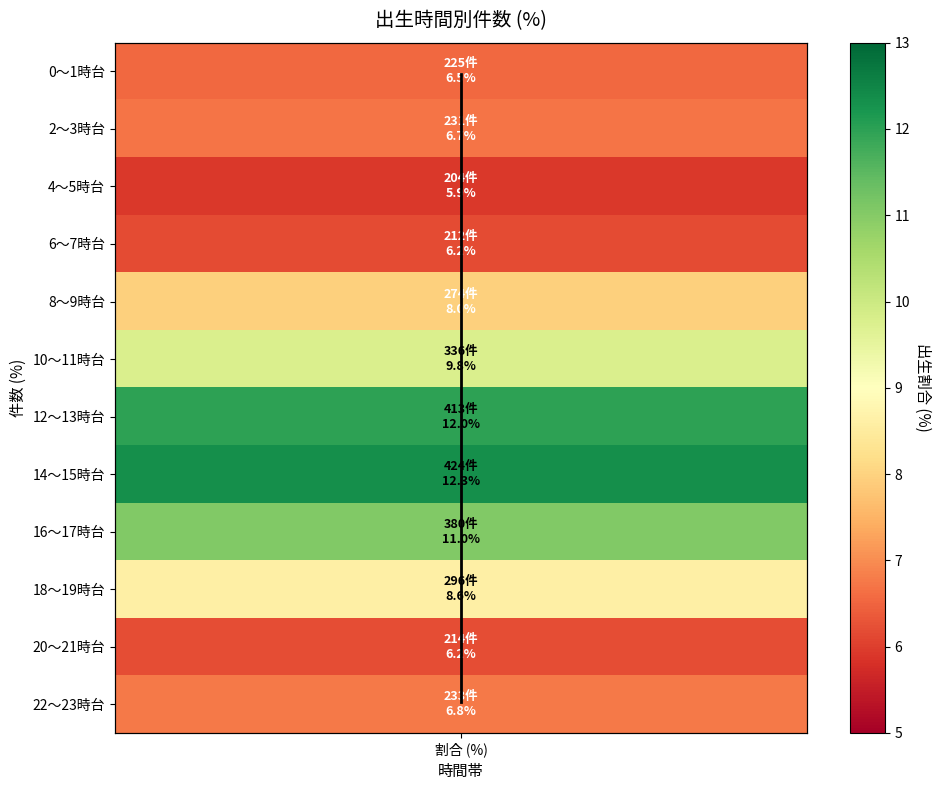

The value at 割合 (%) is 10. True or false?

True